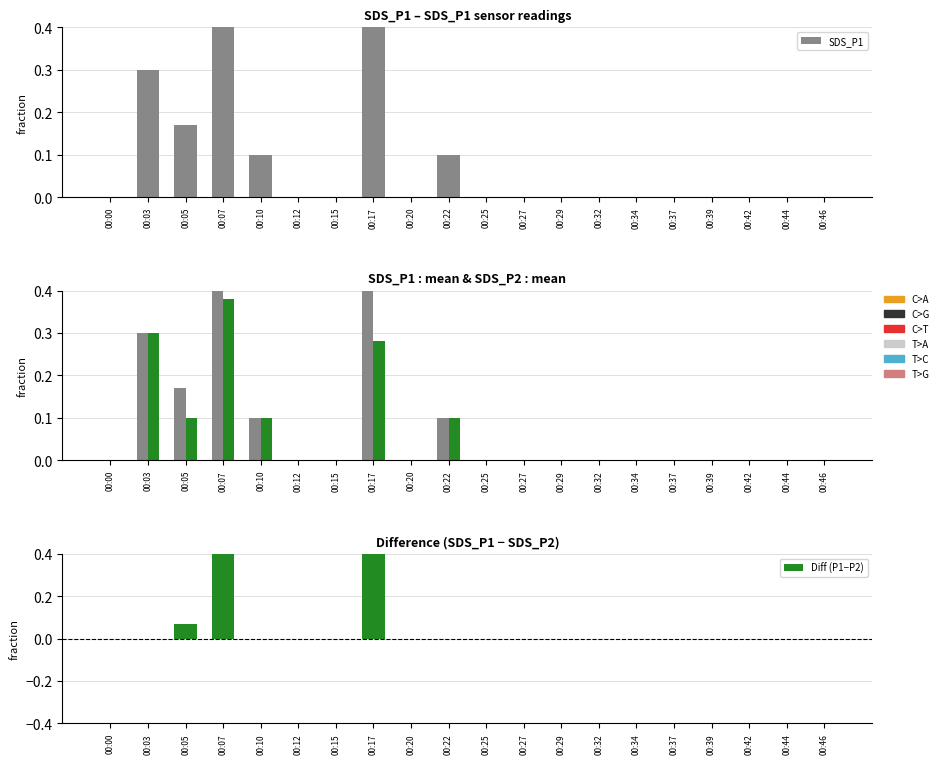

Is the value of SDS_P1 at 00:12 greater than the value of Diff (P1−P2) at 00:29?

No